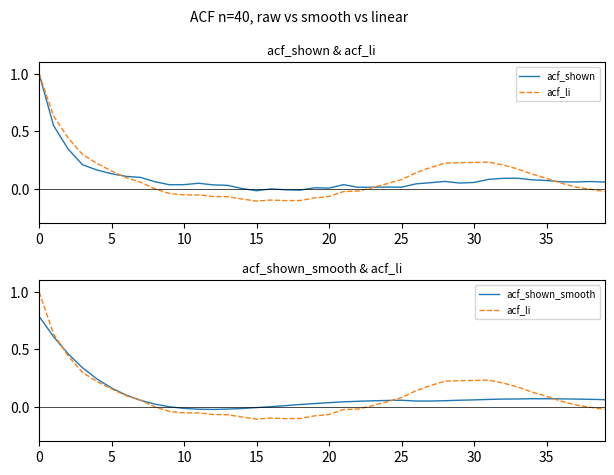

True or false: acf_li and acf_shown intersect in this chart.

True